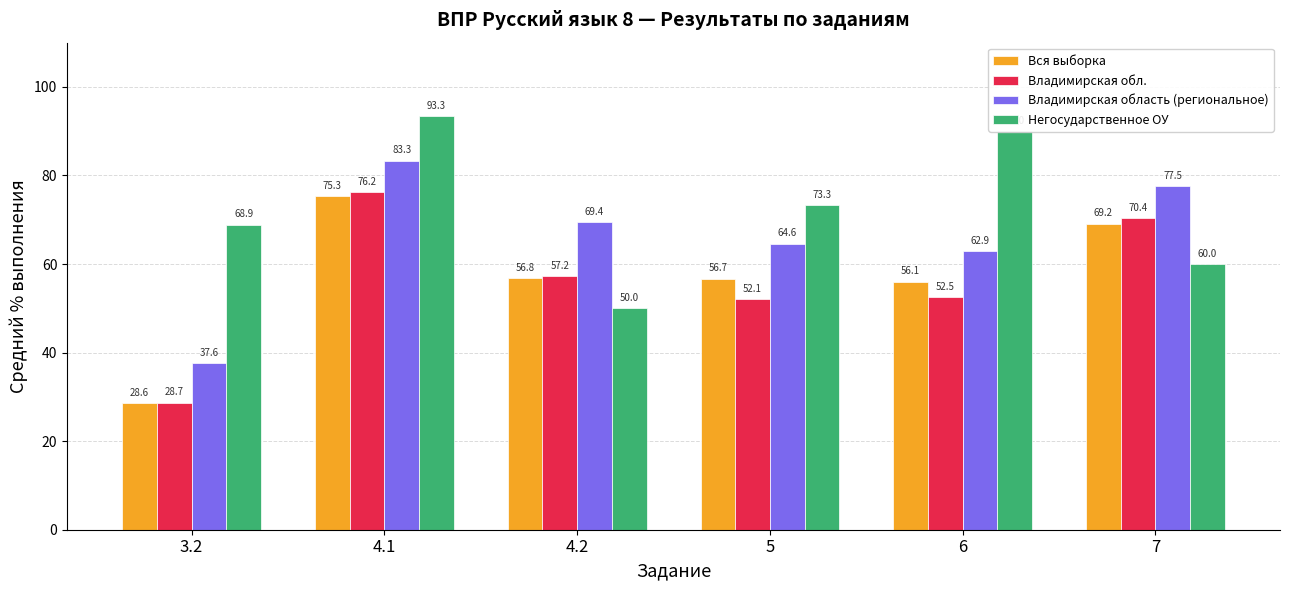

What is the label of the 4th bar from the right?

4.2